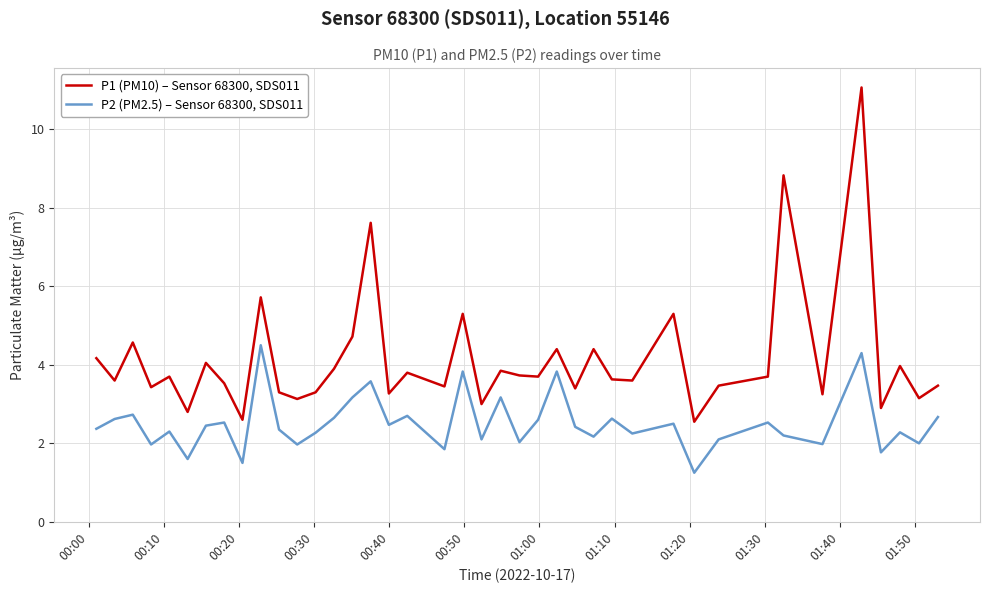

Rank the series by their maximum value, from highest to lowest.

P1 (PM10) – Sensor 68300, SDS011, P2 (PM2.5) – Sensor 68300, SDS011